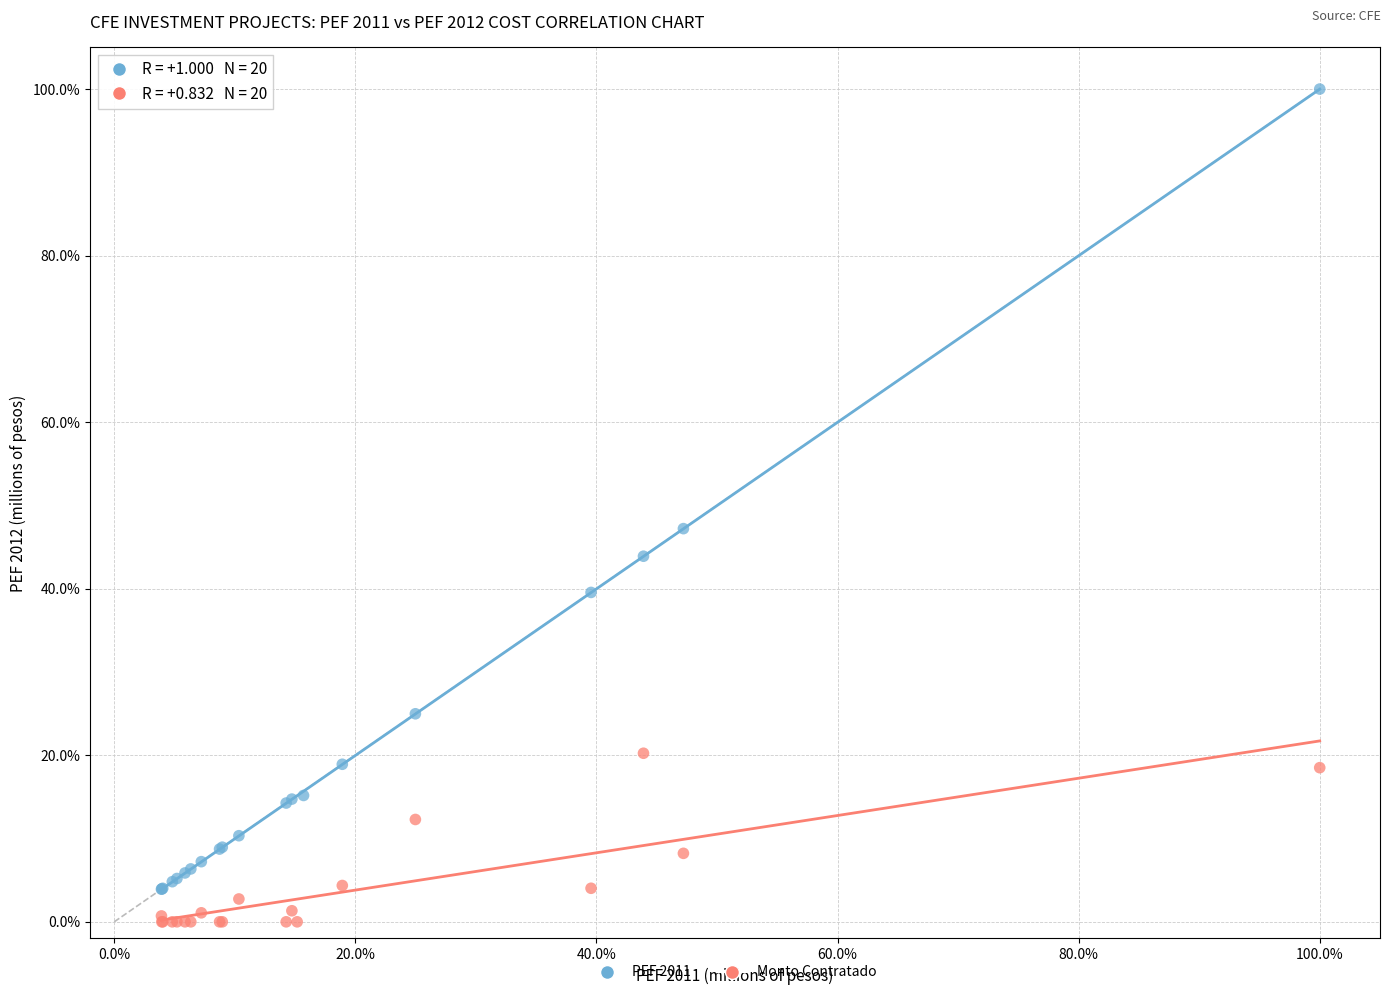

What are all the series names shown in the legend?

PEF 2011, Monto Contratado